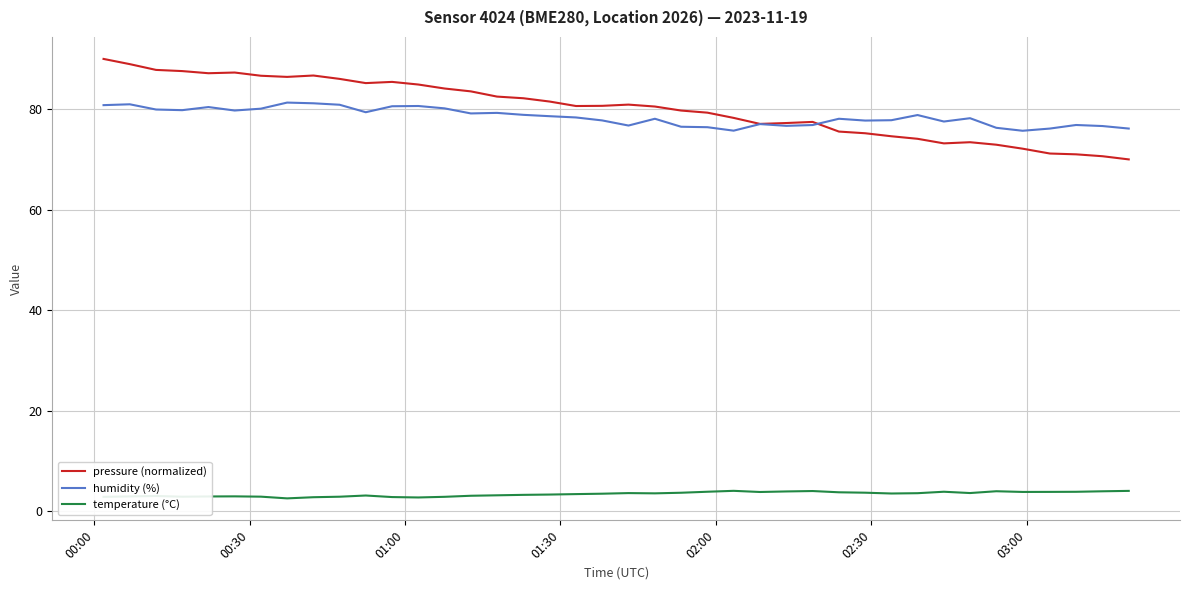

How many times do pressure (normalized) and humidity (%) cross each other?

1